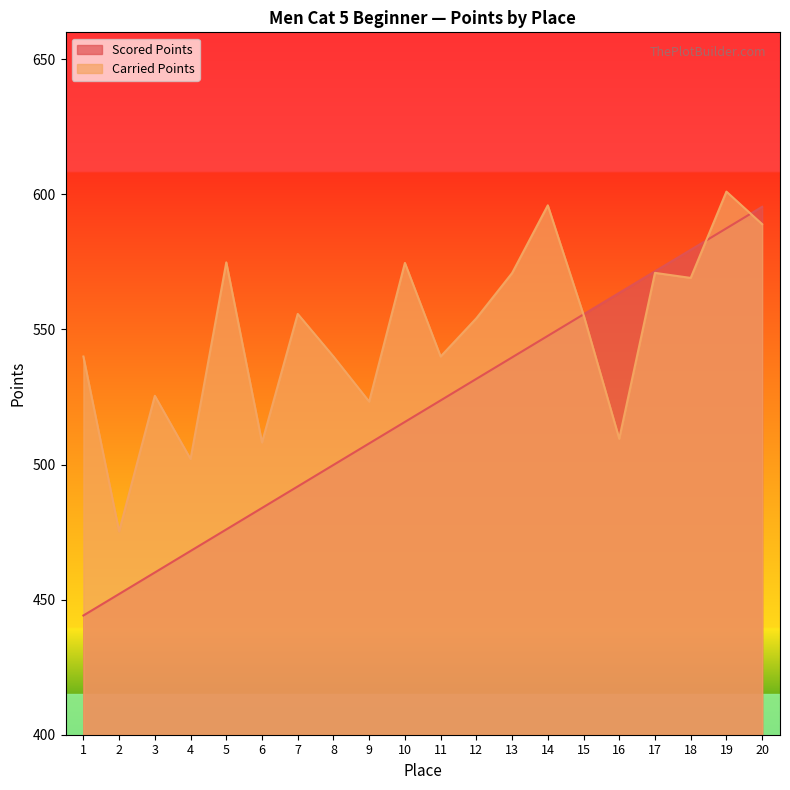

Rank the series by their maximum value, from lowest to highest.

Scored Points, Carried Points